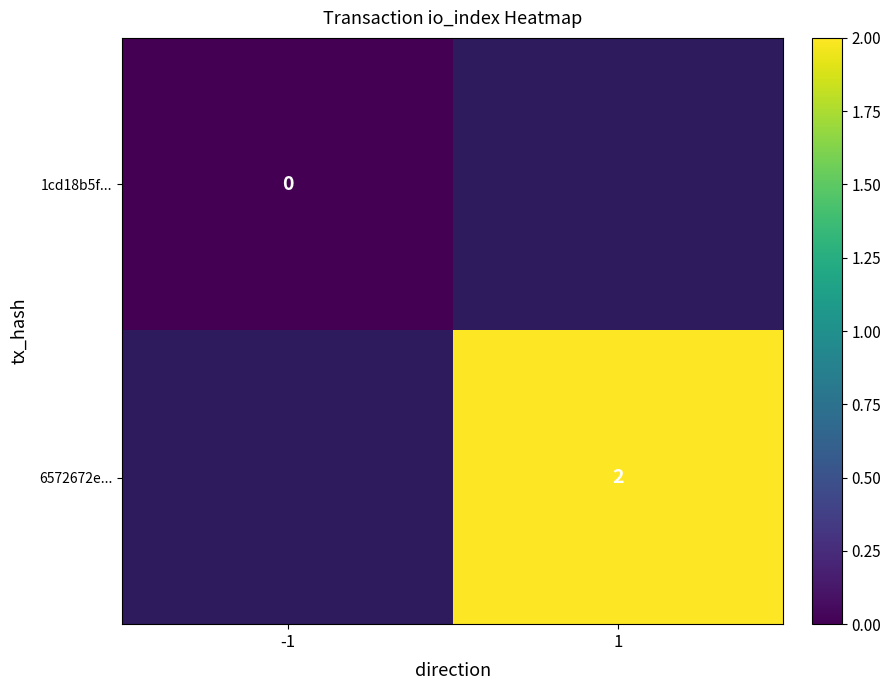

At how many categories does at least one series exceed 1?

1